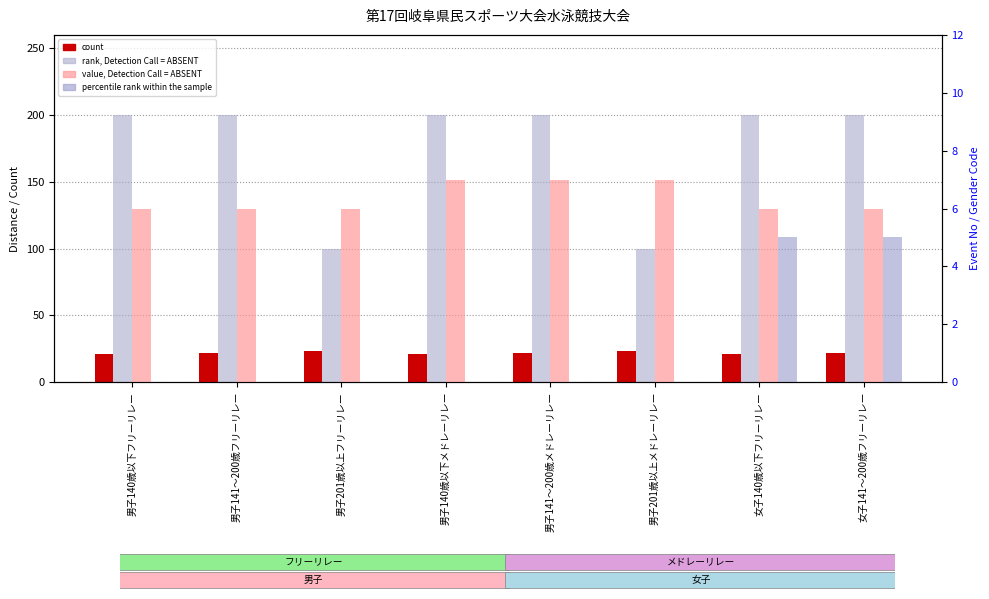

How many values in percentile rank within the sample are above zero?

2